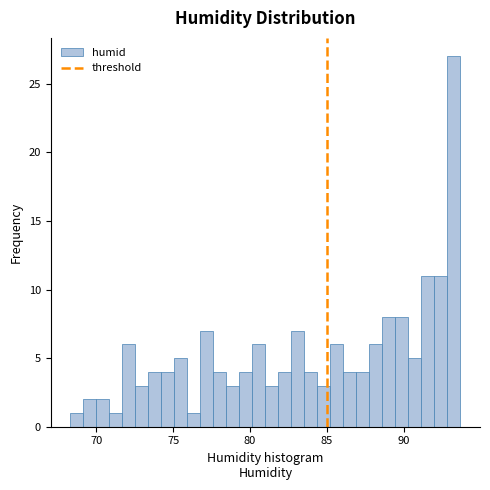

Around what value on the x-axis is the tallest bar? Give the approximate position of its centre, as read against the axis.

93.5